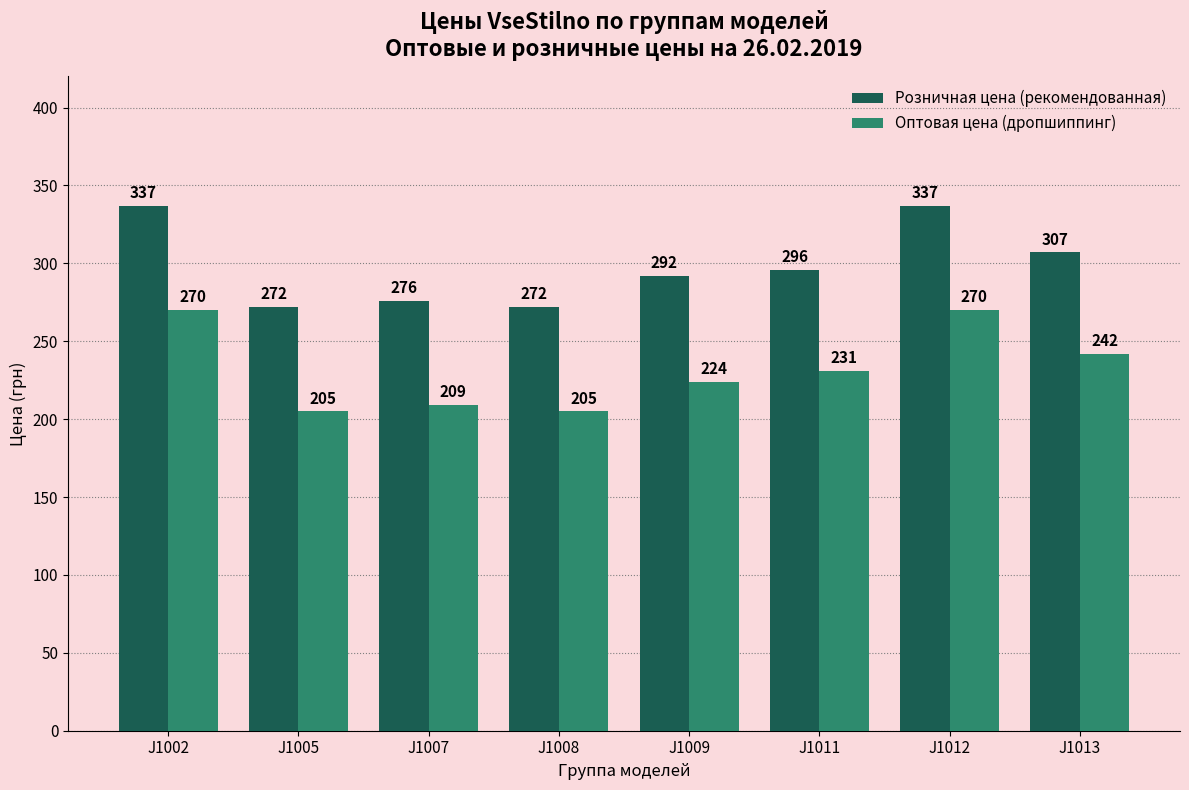

How many data points in Розничная цена (рекомендованная) are less than 296?

4